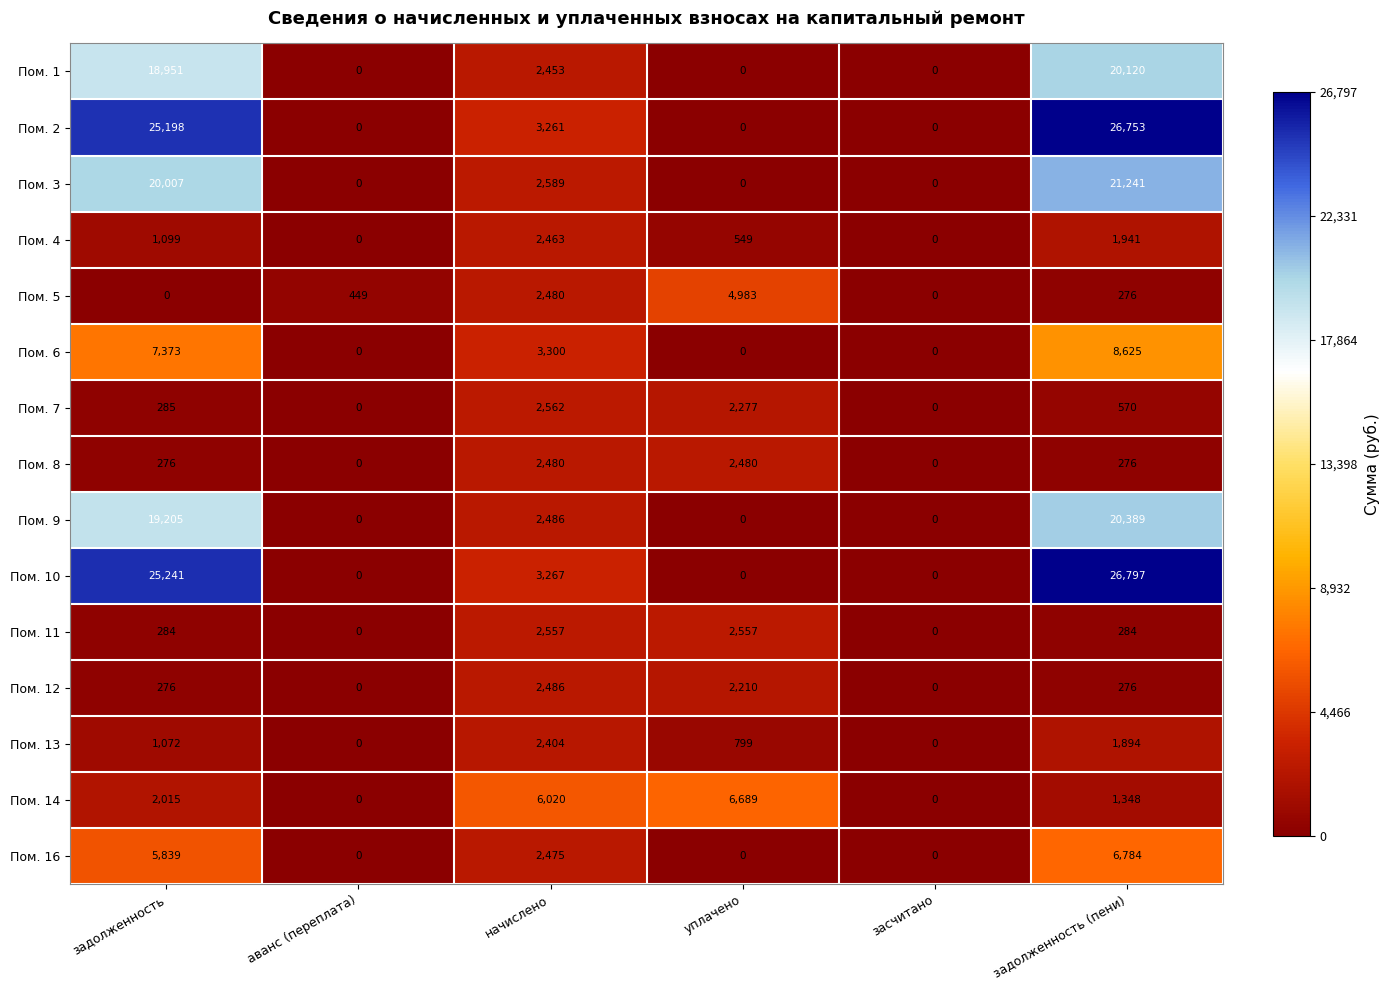

What is the spread (max minus min) of values at задолженность (пени)?

26521